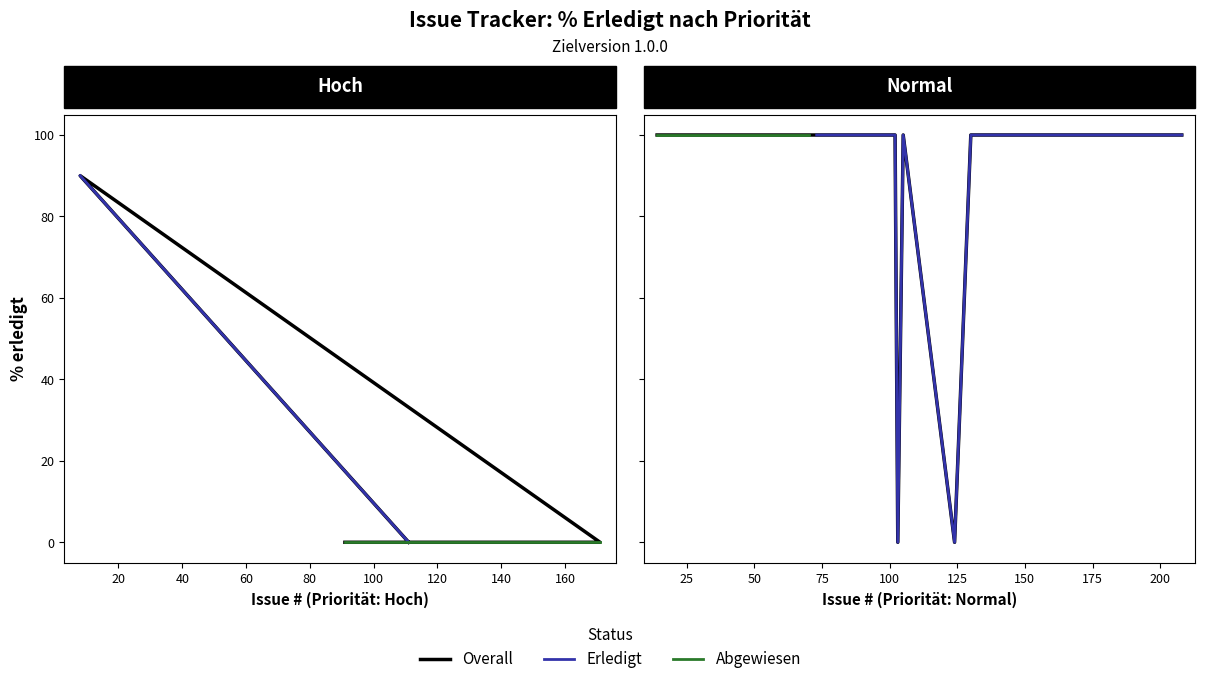

Rank the series at 8 from lowest to highest value.

Abgewiesen, Erledigt